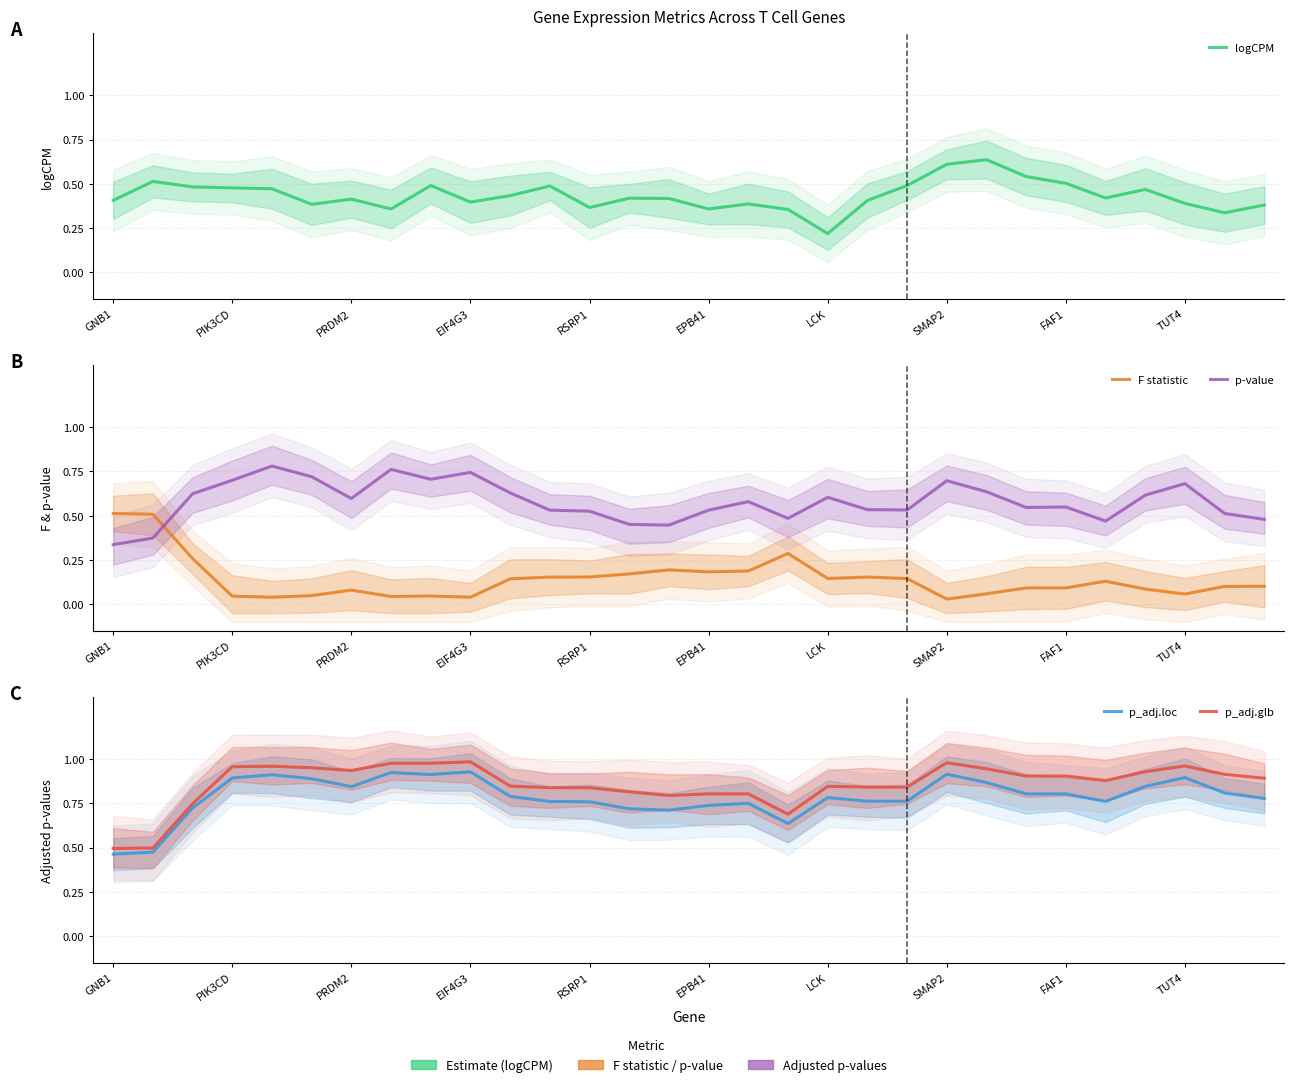

How many interior local peaks does the F statistic series have?

7